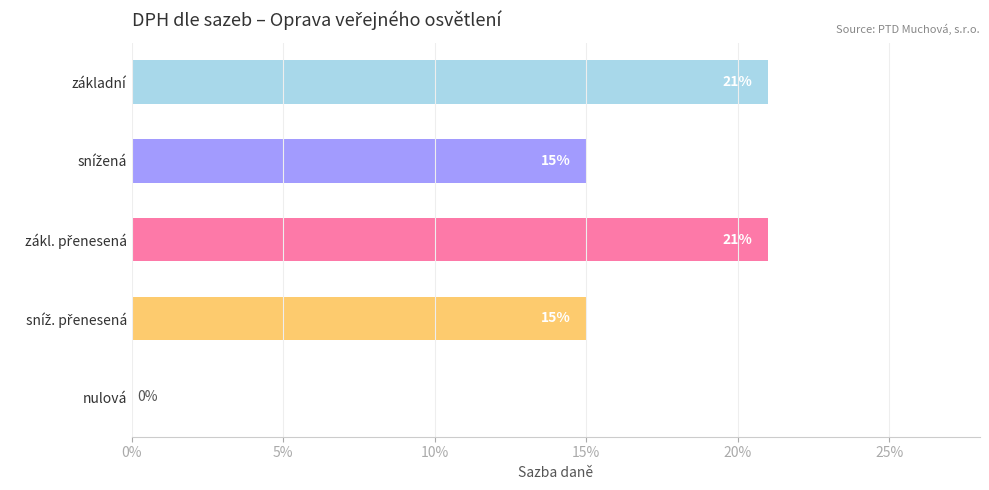

What is the sum of all values?

0.7